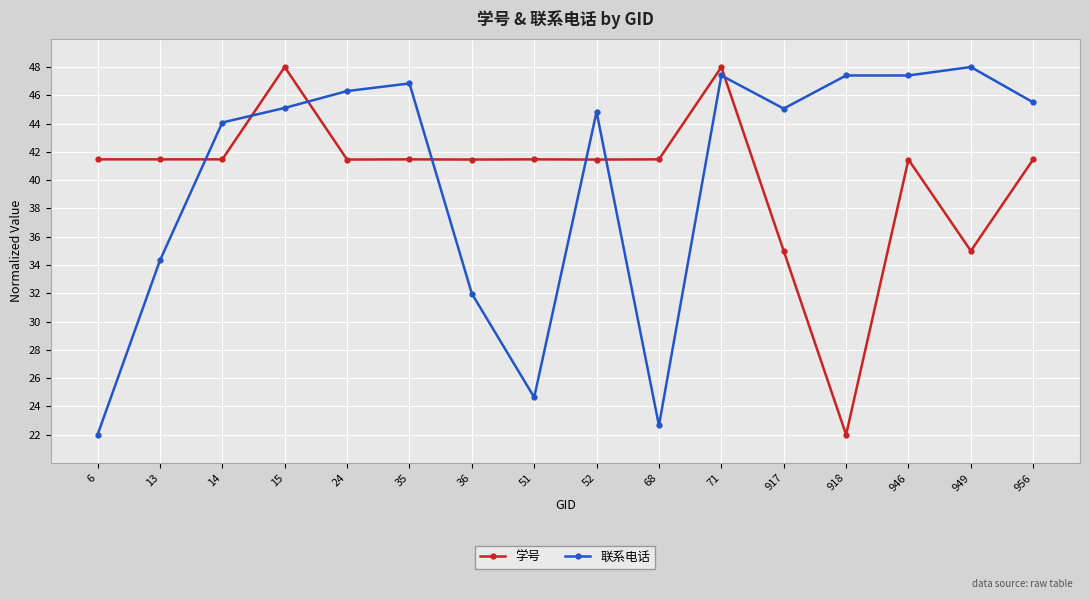

What is the sum of all 学号 values?

644.1